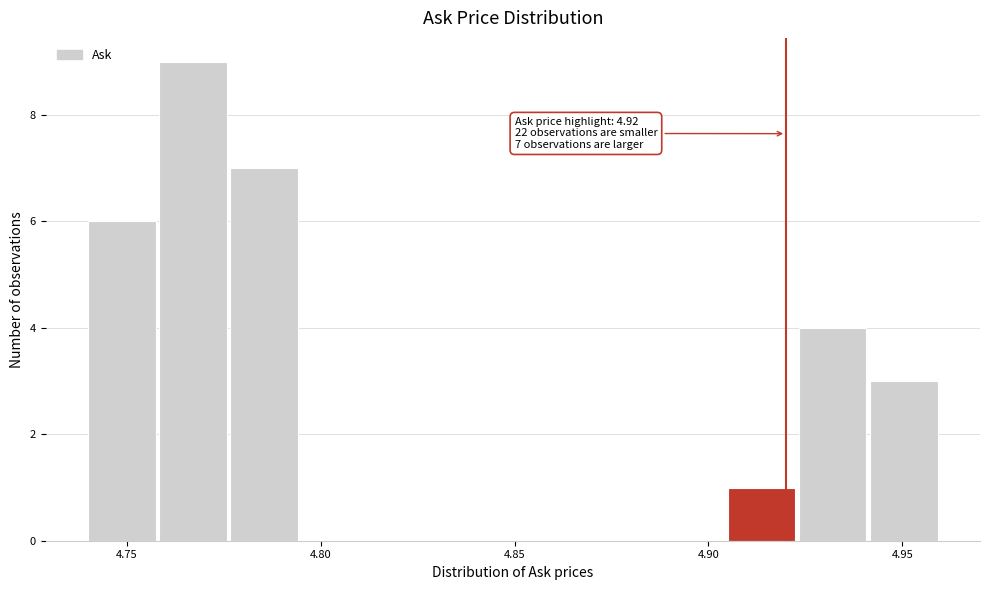

Read against the x-axis, roughly where is the centre of the tallest bar?

4.765